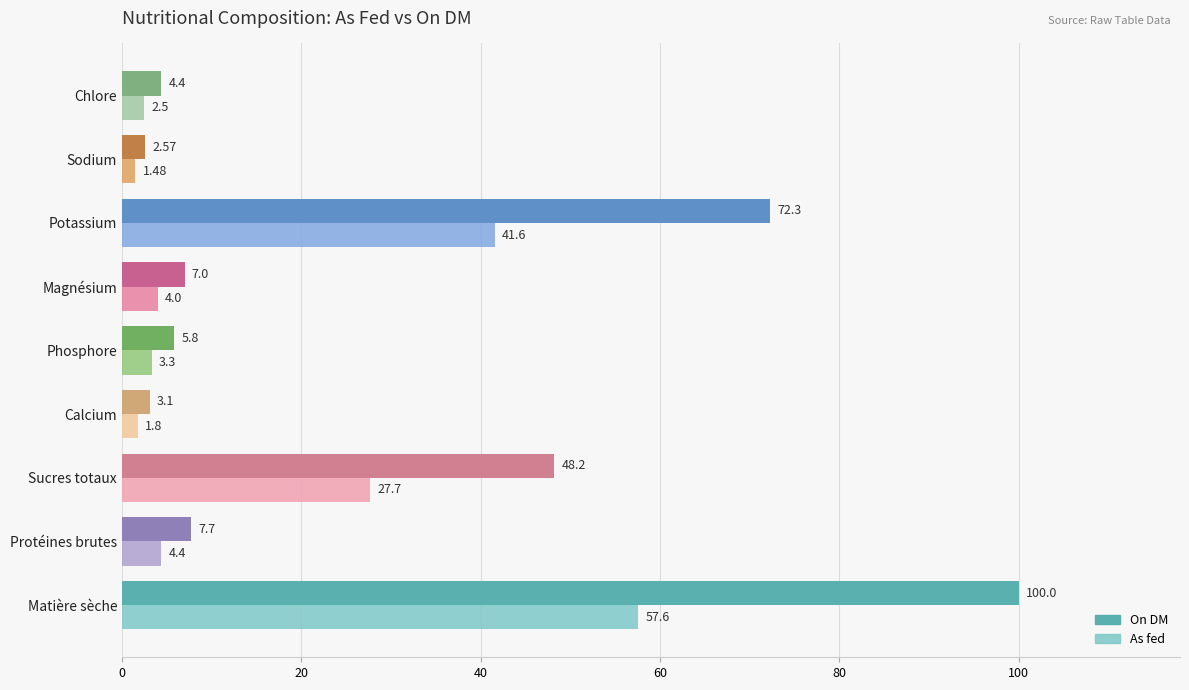

Which series has the largest total across all categories?

On DM